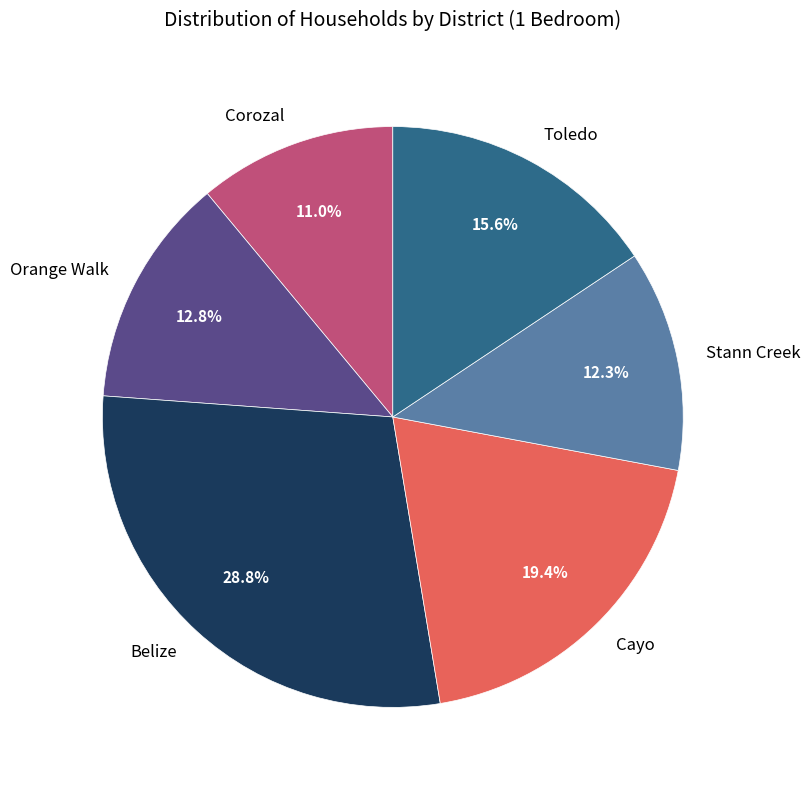

What is the ratio of the value at Orange Walk to the value at Belize?

0.4